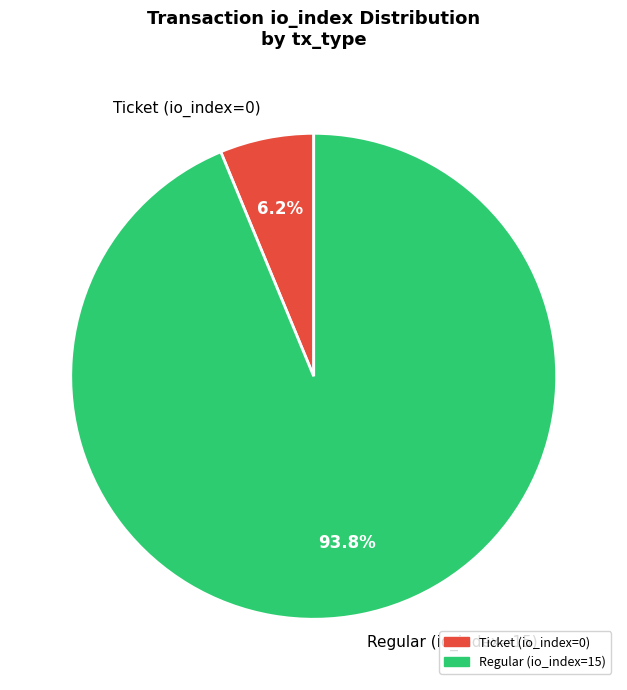

Rank the categories by value from lowest to highest.

Ticket (io_index=0), Regular (io_index=15)